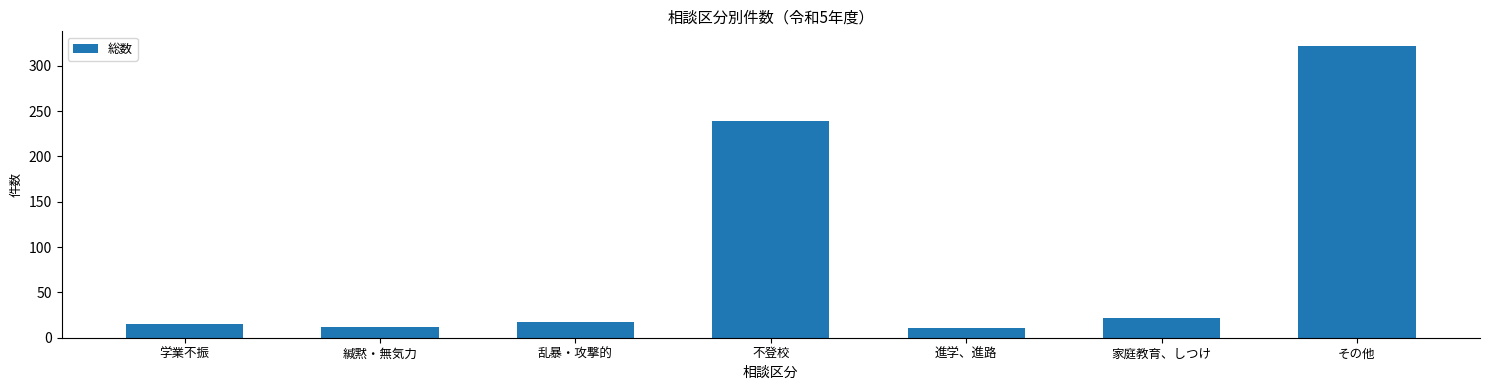

What value does the data have at その他?

322